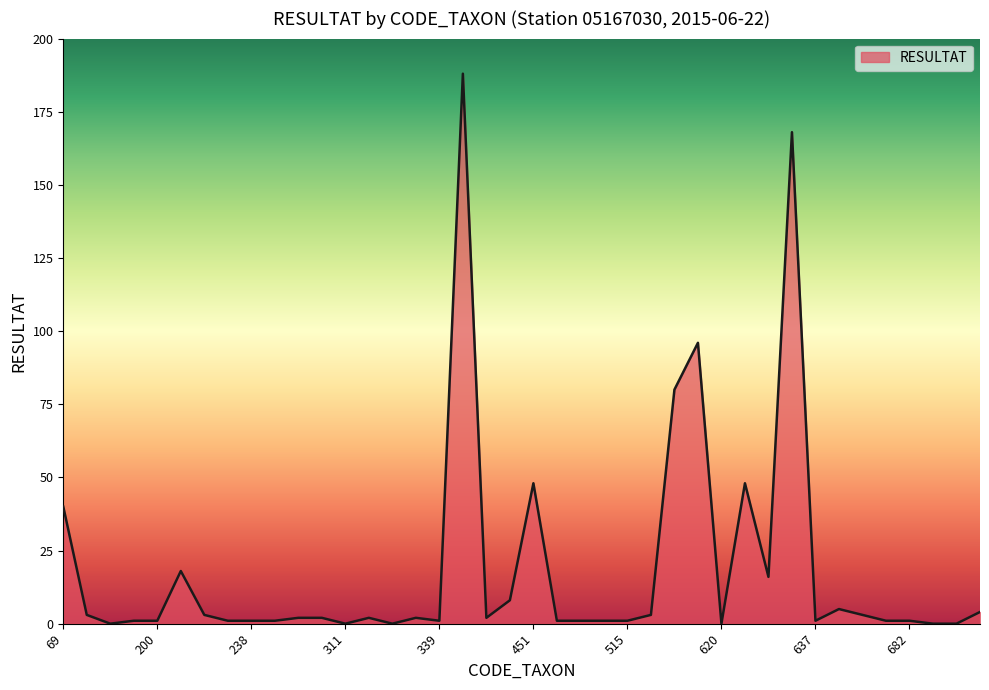

Reading right to left, transcribe all the data shown in this chart.

4	0	0	1	1	3	5	1	168	16	48	0	96	80	3	1	1	1	1	48	8	2	188	1	2	0	2	0	2	2	1	1	1	3	18	1	1	0	3	40